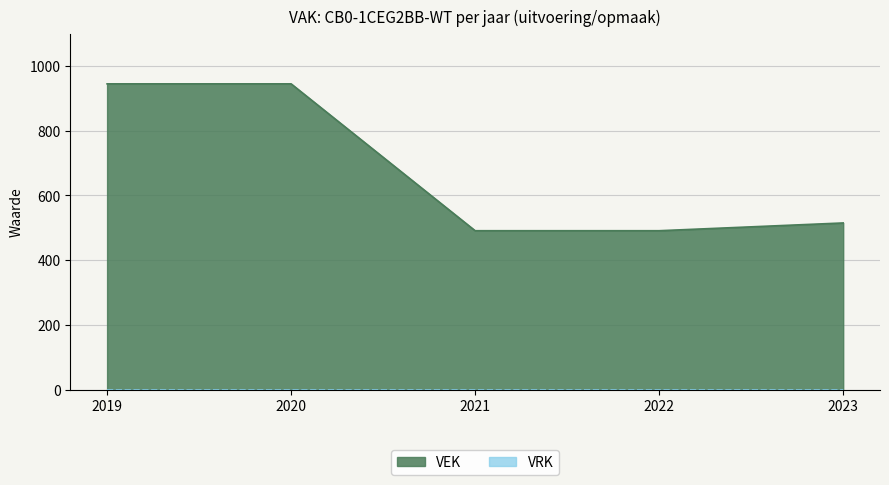

Rank the categories by value from highest to lowest.

2019, 2020, 2023, 2021, 2022